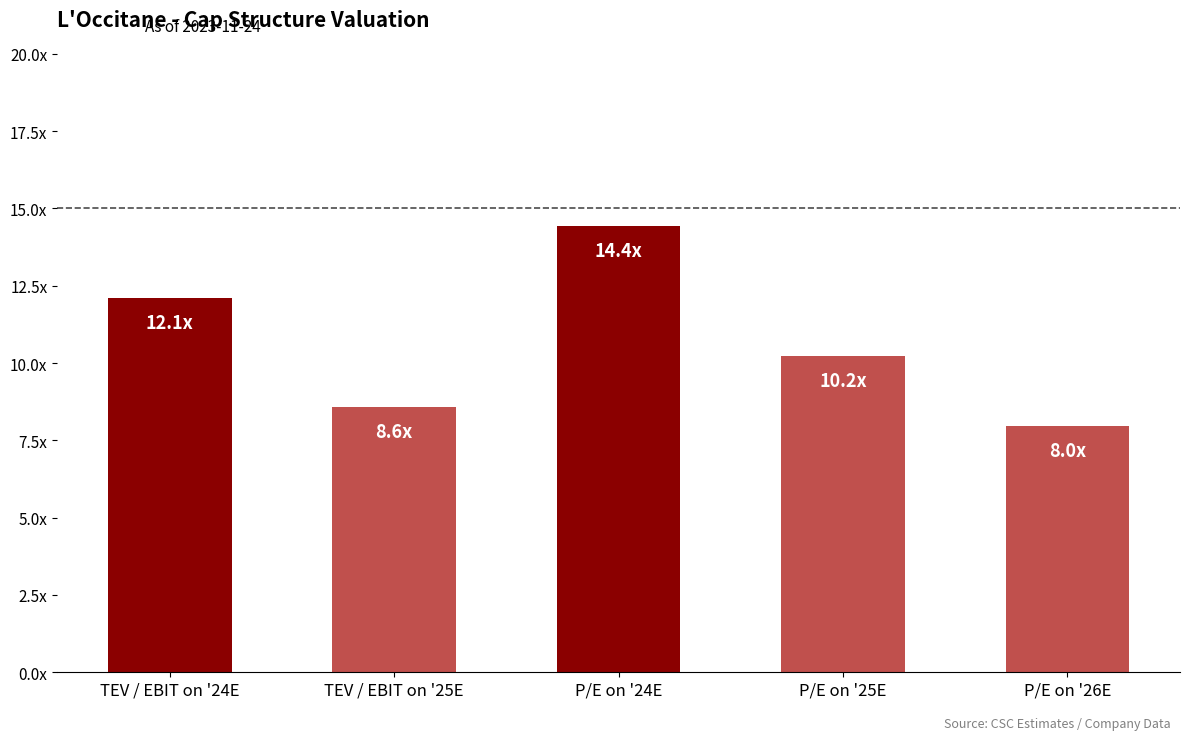

Where is the data nearest to the value 11?

P/E on '25E